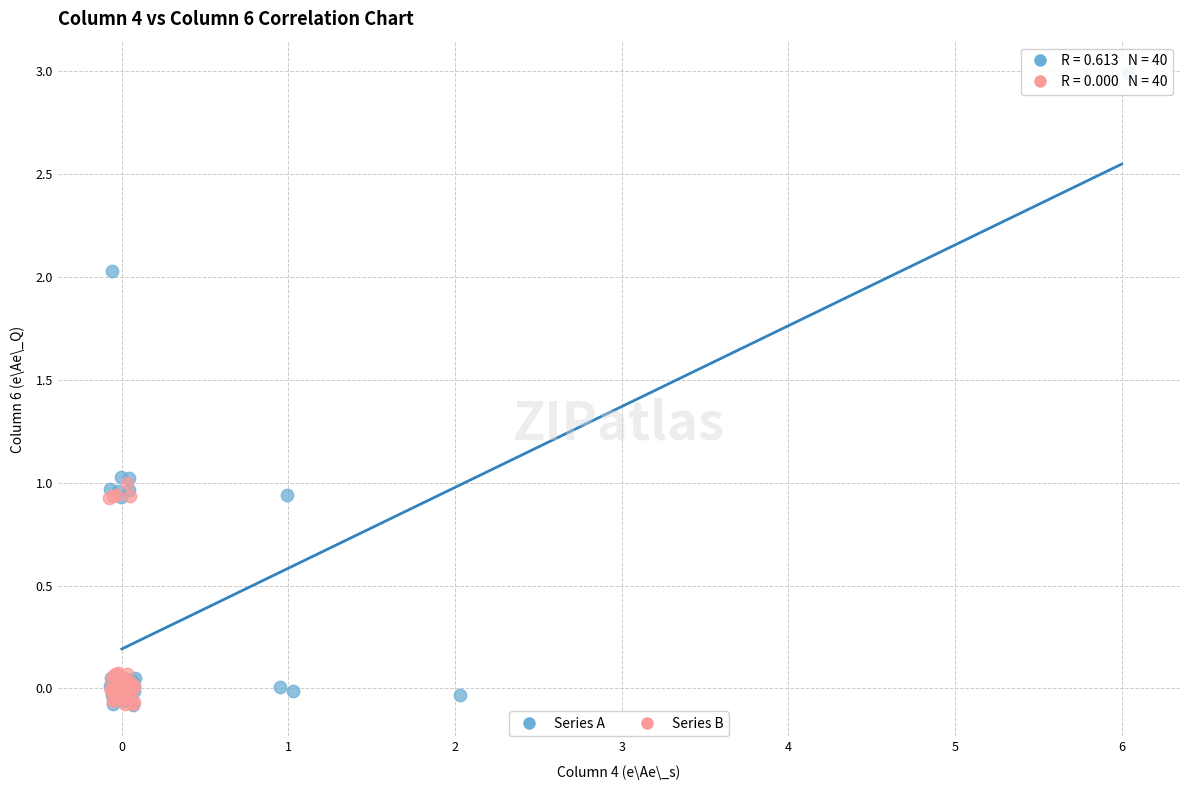

Which series has the largest Y range (max minus min)?

Series A